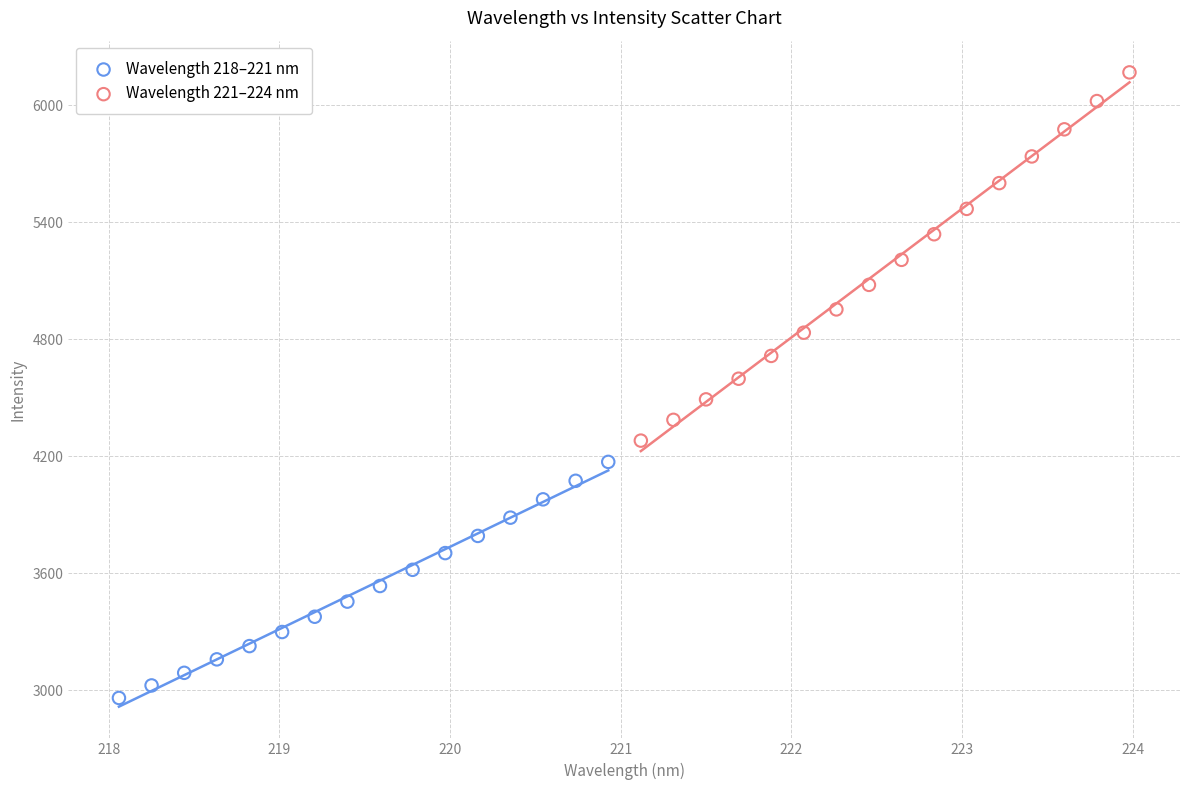

Which series reaches the maximum Y coordinate?

Wavelength 221–224 nm